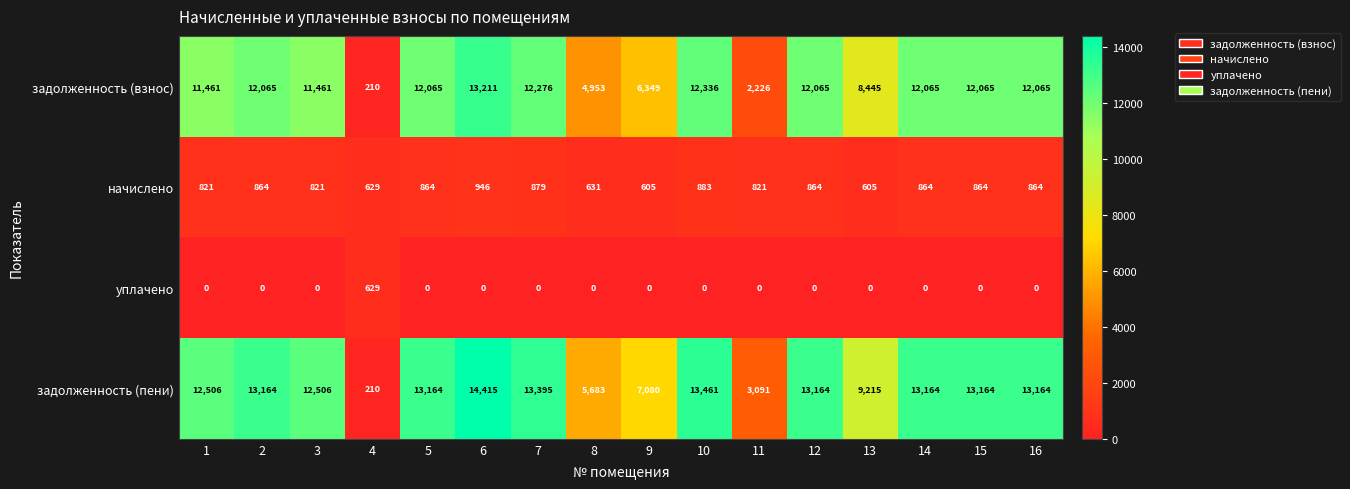

What is the difference between the highest and lowest values at 3?

12506